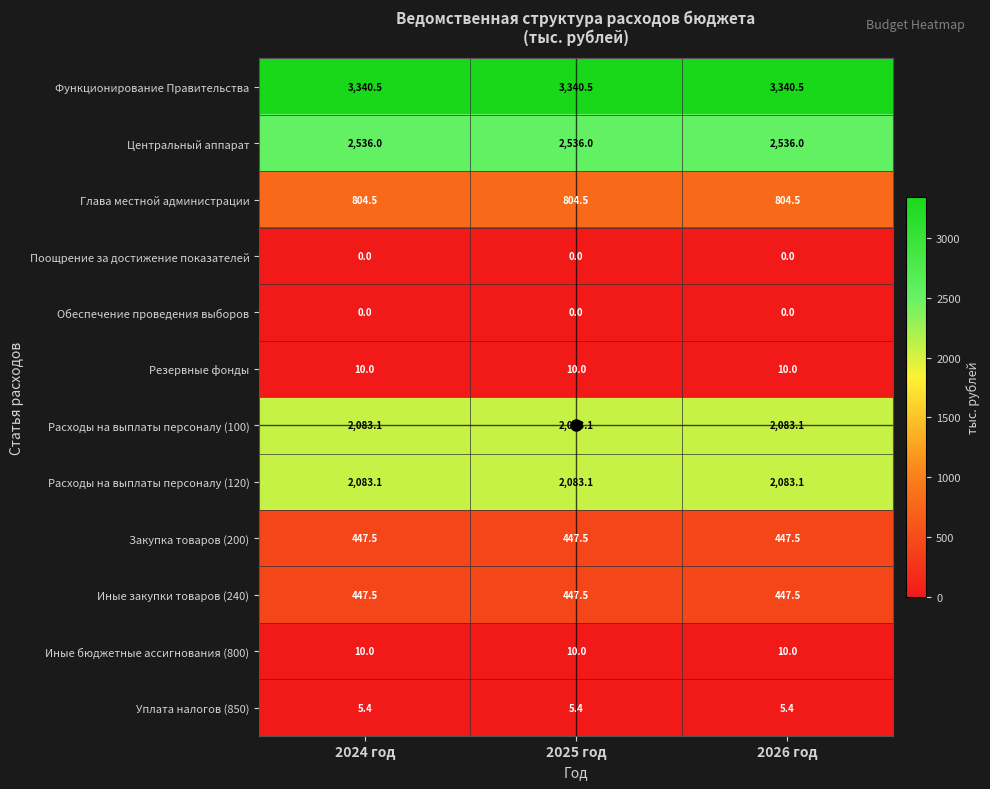

What is the minimum value for Функционирование Правительства?

3340.5